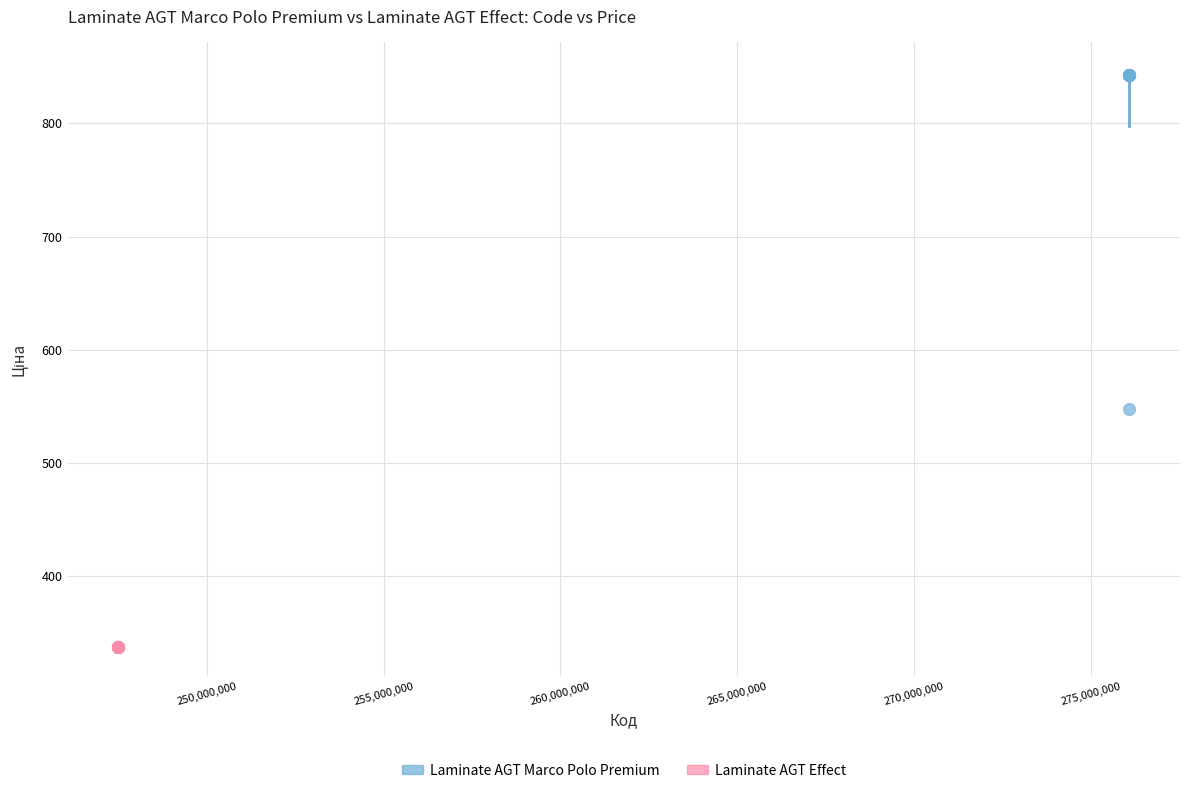

Which series contains the highest Y value?

Laminate AGT Marco Polo Premium